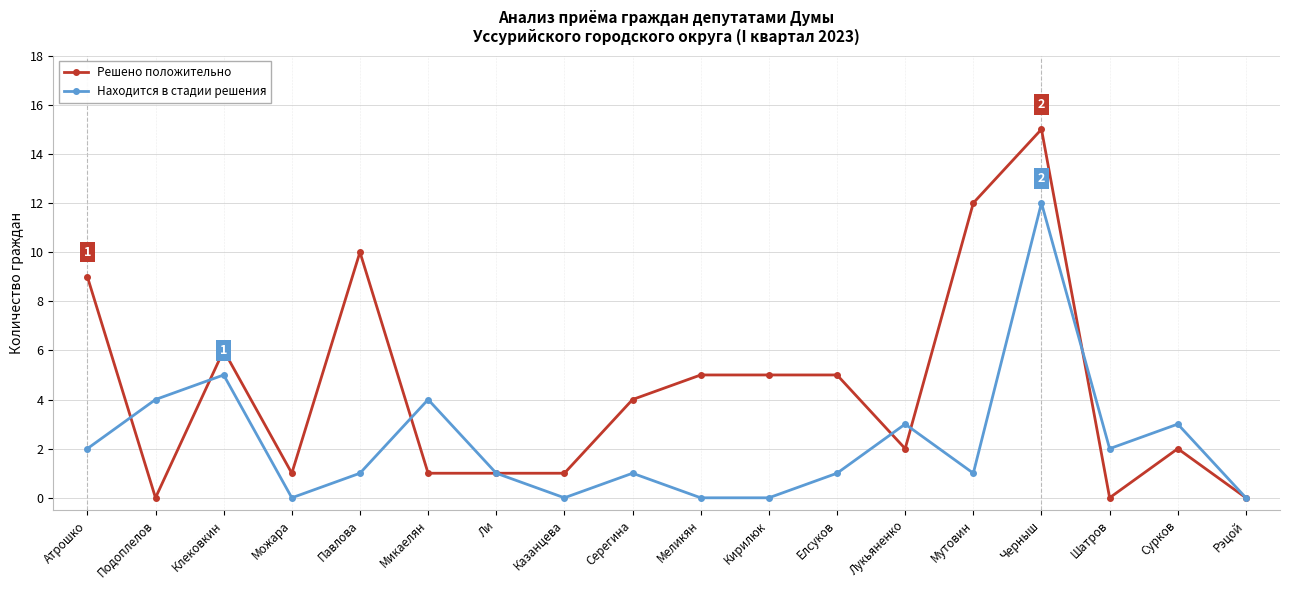

What is the sum of the Находится в стадии решения values at Шатров and Клековкин?

7